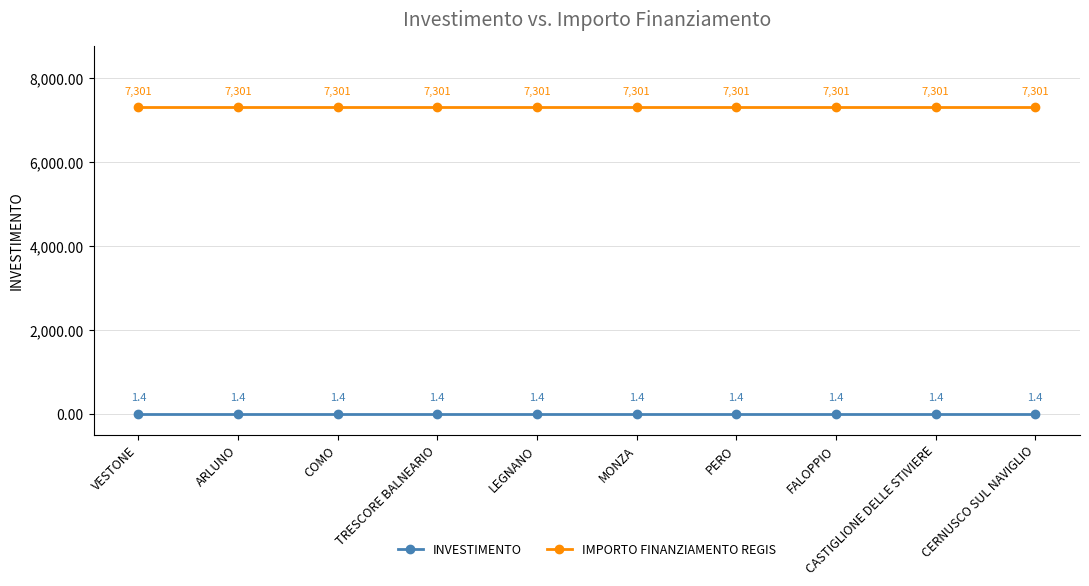

What is the total value across all series at CASTIGLIONE DELLE STIVIERE?

7302.4